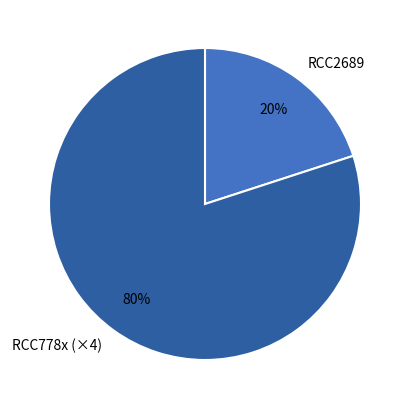

To the nearest percent, what percentage of the pie is RCC778x (×4)?

80%